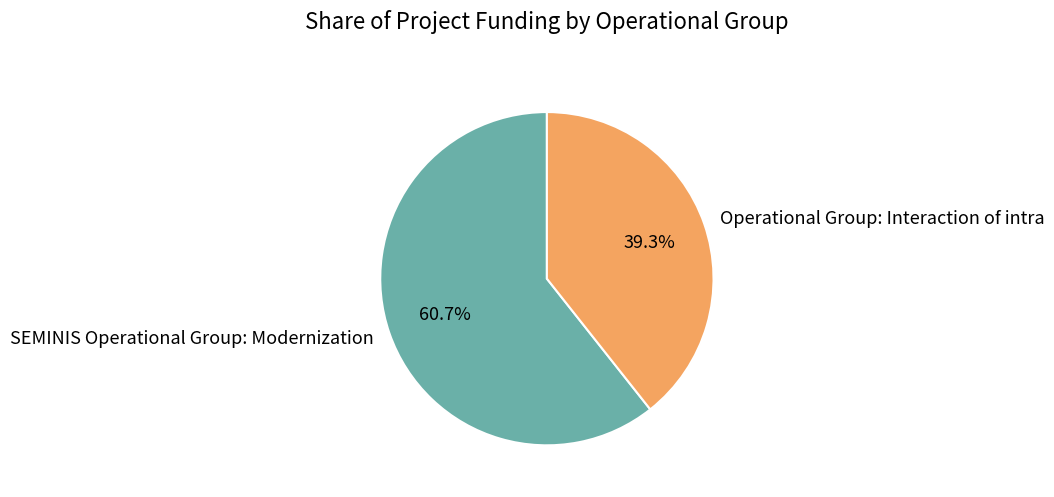

What percentage is the SEMINIS Operational Group: Modernization slice, to the nearest percent?

61%